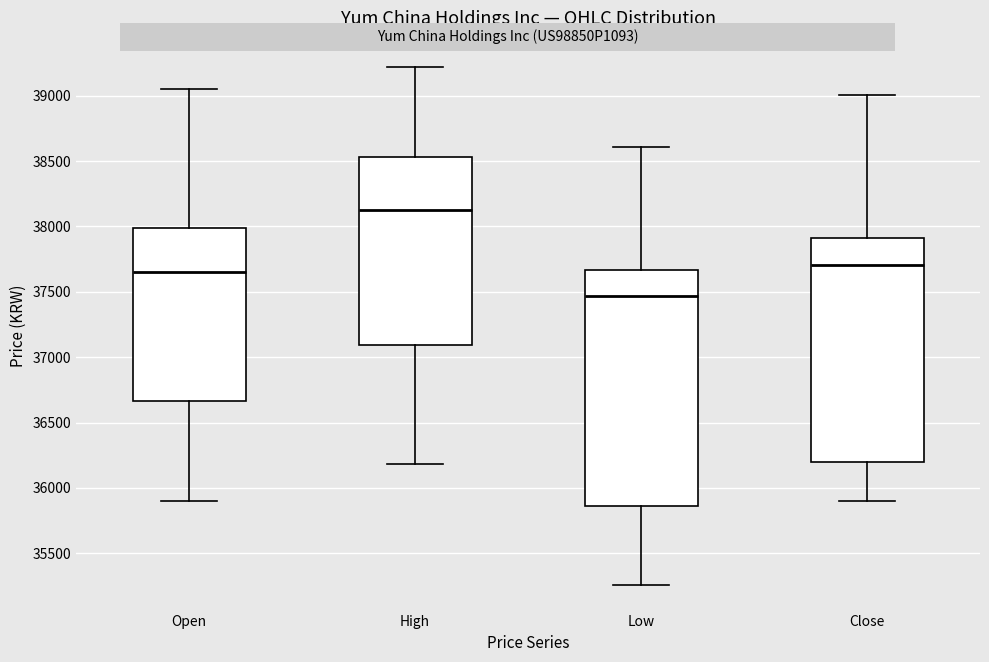

Which box has the highest median line?

High